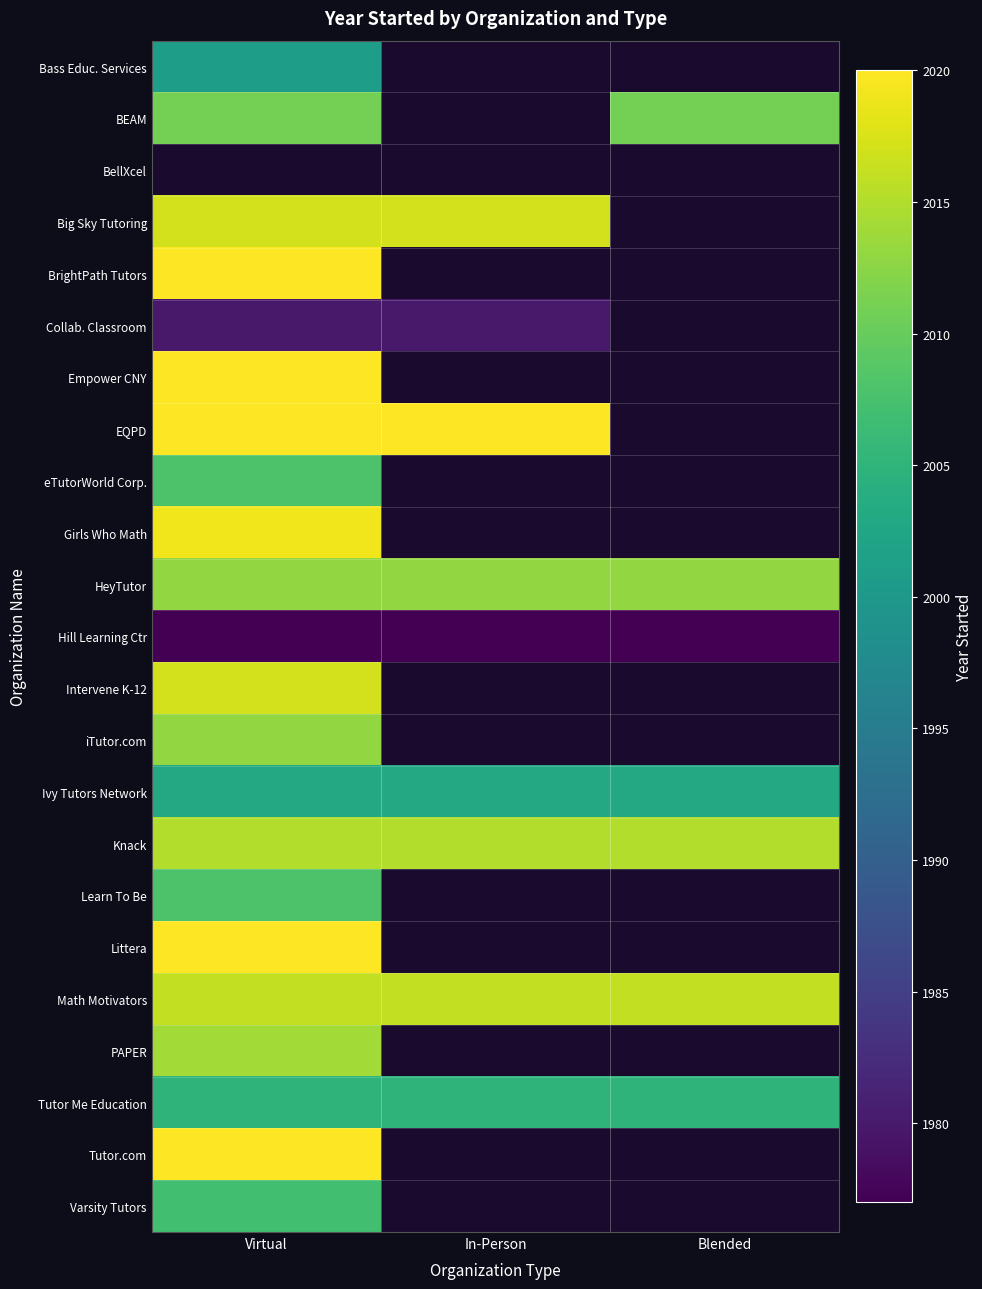

Is it true that Tutor Me Education equals 2005.0 at In-Person?

True